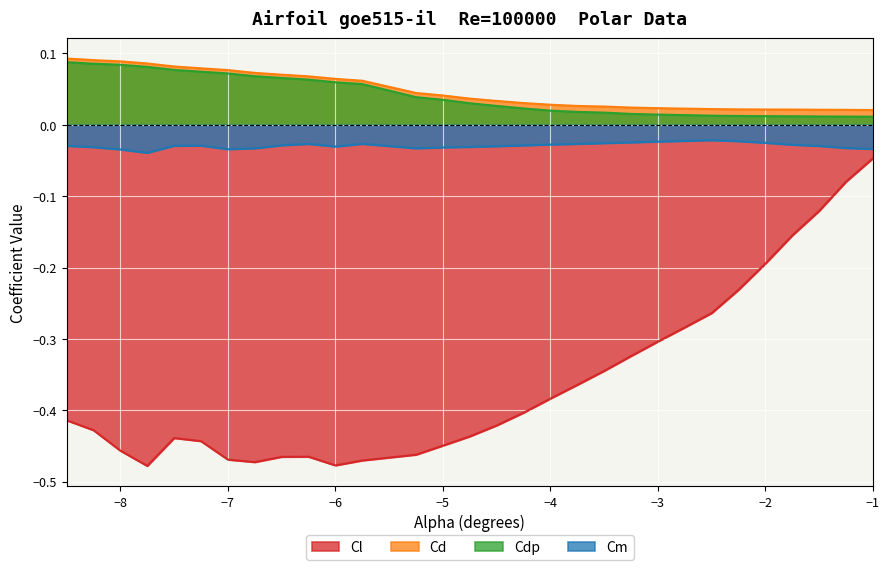

True or false: Cd and Cl intersect in this chart.

False